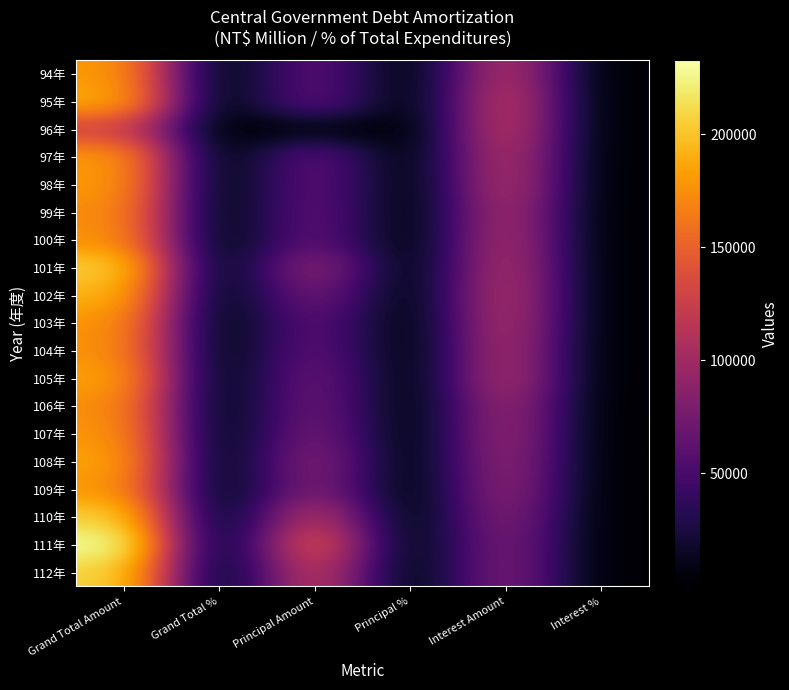

What is the spread (max minus min) of values at Interest Amount?

42276.0